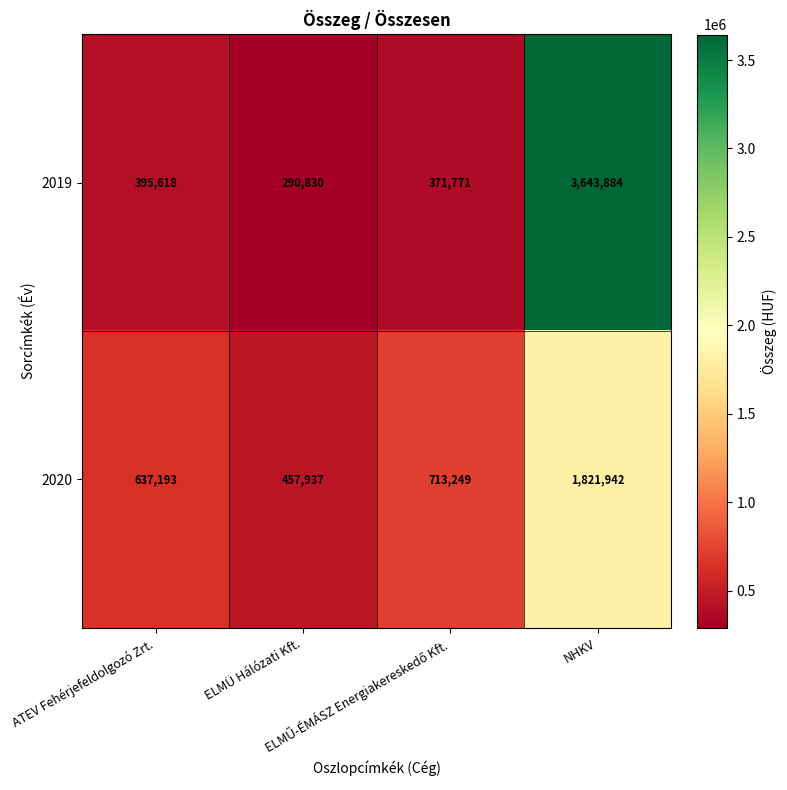

Which series has the largest range (max minus min)?

2019